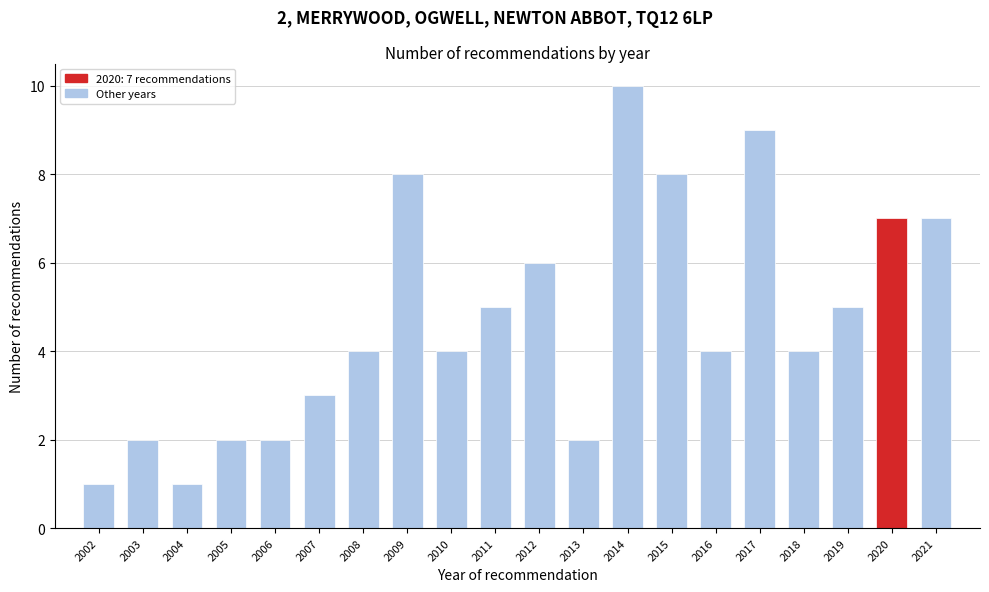

Reading left to right, what are all the values shown in this chart?

1	2	1	2	2	3	4	8	4	5	6	2	10	8	4	9	4	5	7	7